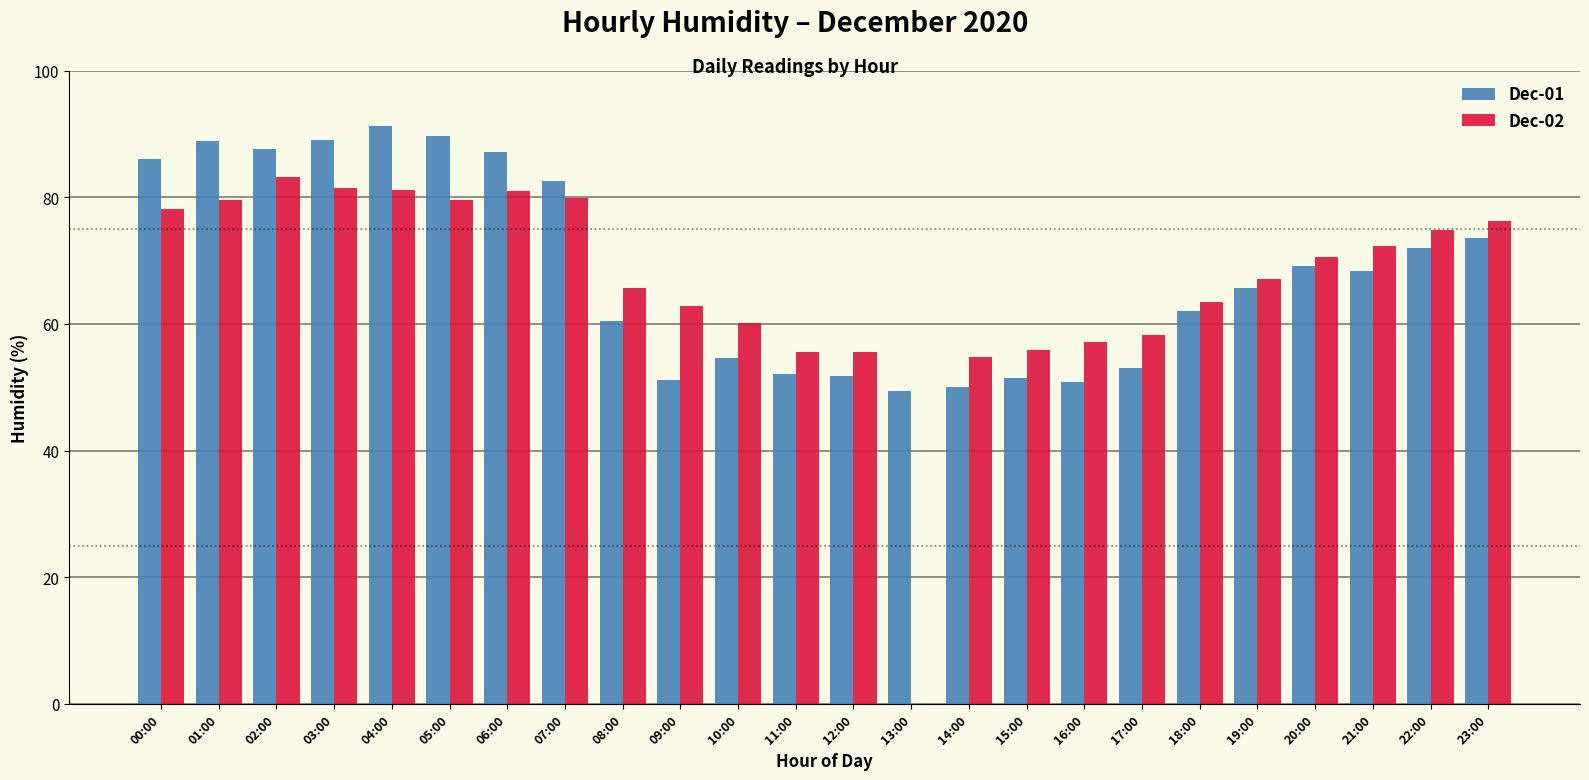

What is the total value across all series at 19:00?

132.8